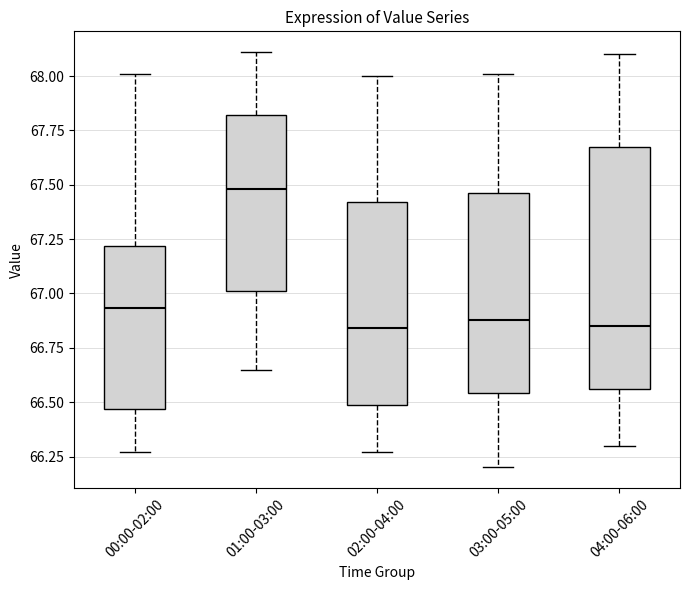

Reading left to right, read every box against the y-axis: the position of its median line, the range the box covers, and the ends of its whiskers. The values are not printed on the chart, so give them approximately, as read against the axis.

00:00-02:00: median 66.95, box 66.45 to 67.20, whiskers 66.25 to 68.00
01:00-03:00: median 67.50, box 67.00 to 67.80, whiskers 66.65 to 68.10
02:00-04:00: median 66.85, box 66.50 to 67.40, whiskers 66.25 to 68.00
03:00-05:00: median 66.90, box 66.55 to 67.45, whiskers 66.20 to 68.00
04:00-06:00: median 66.85, box 66.55 to 67.65, whiskers 66.30 to 68.10